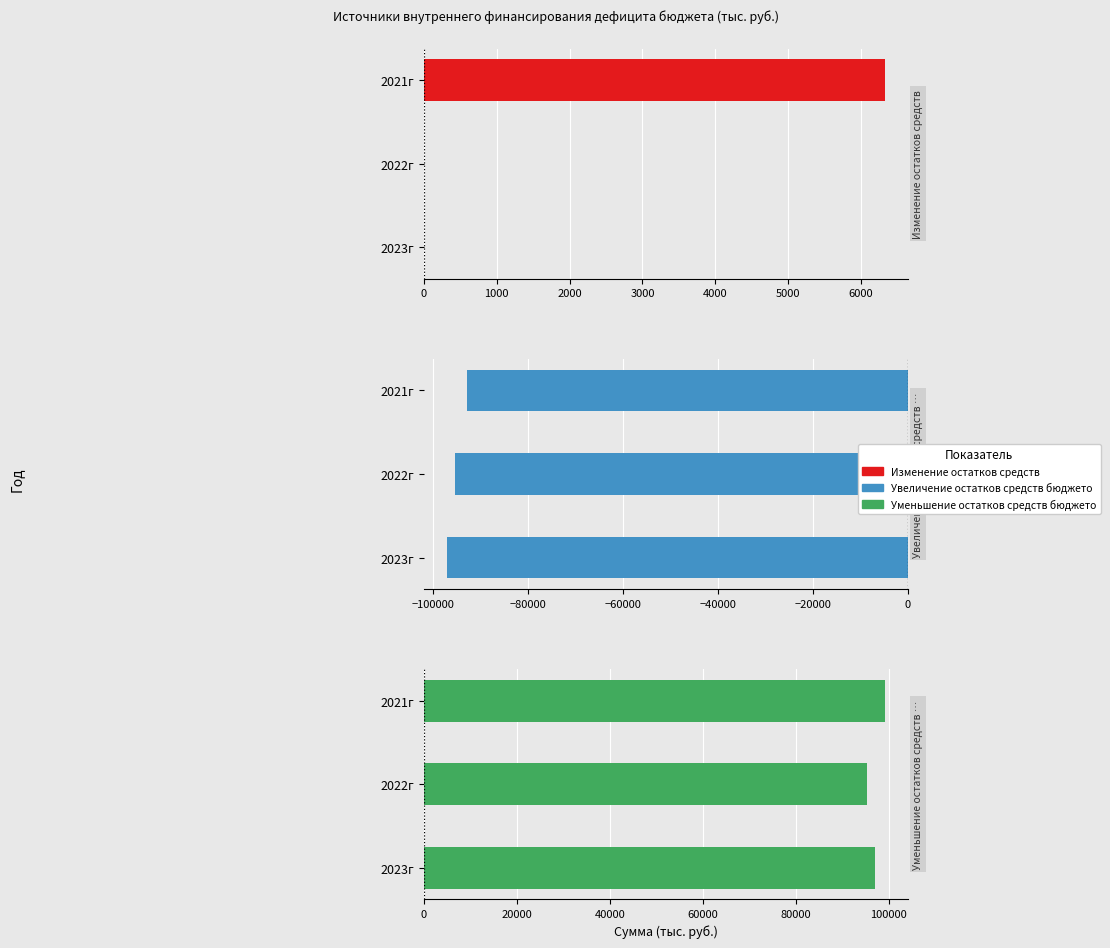

What are all the series names shown in the legend?

Изменение остатков средств, Увеличение остатков средств бюджетов, Уменьшение остатков средств бюджетов